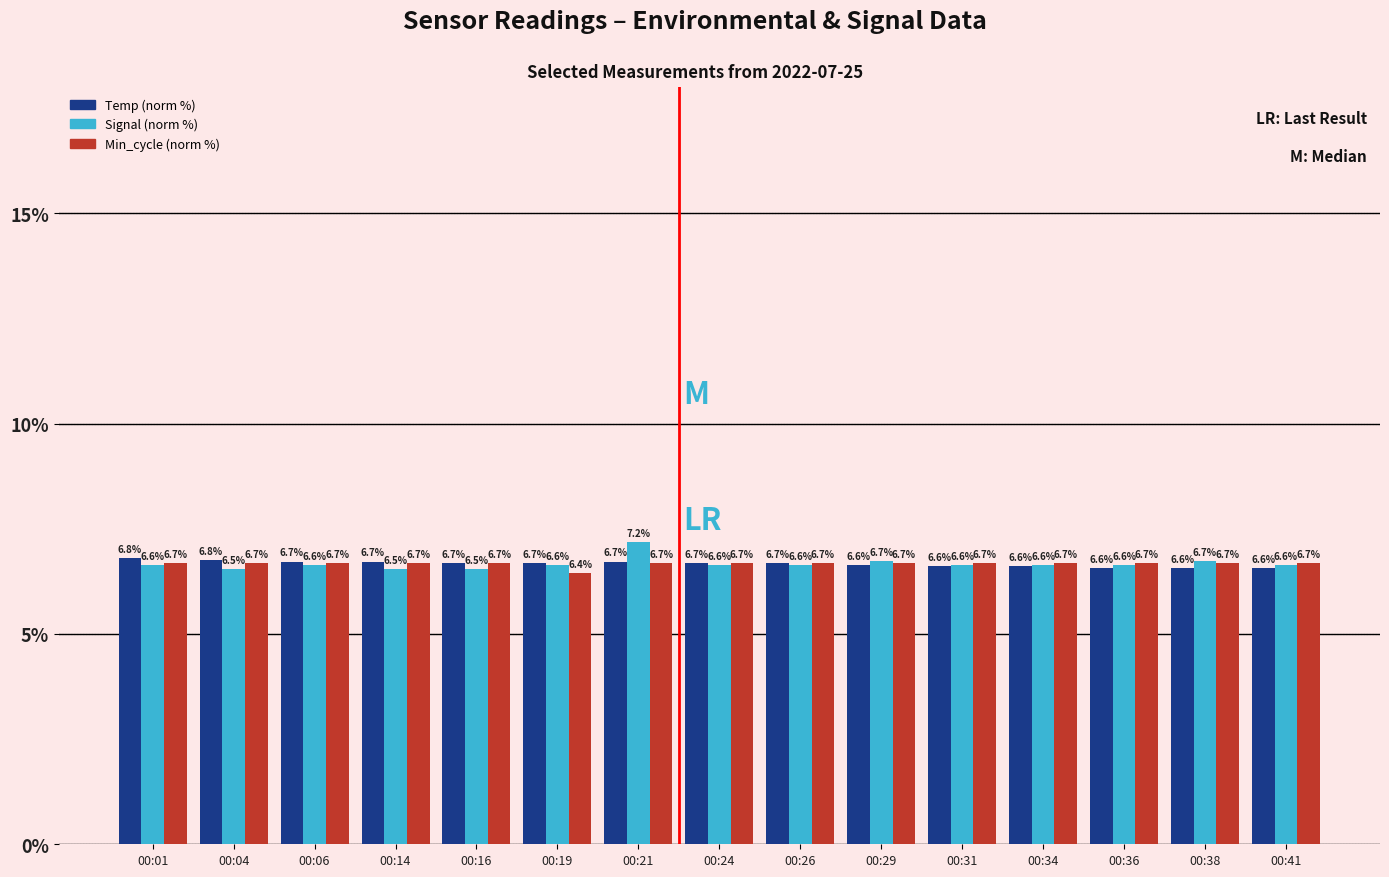

Which category has the highest value across all series?

00:21